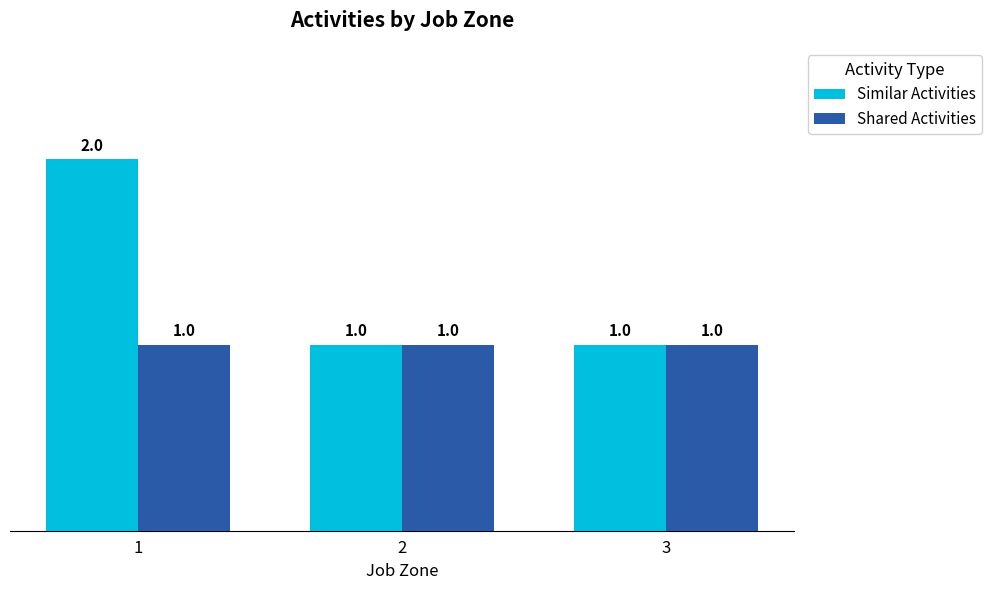

How many bars are there in each group?

2